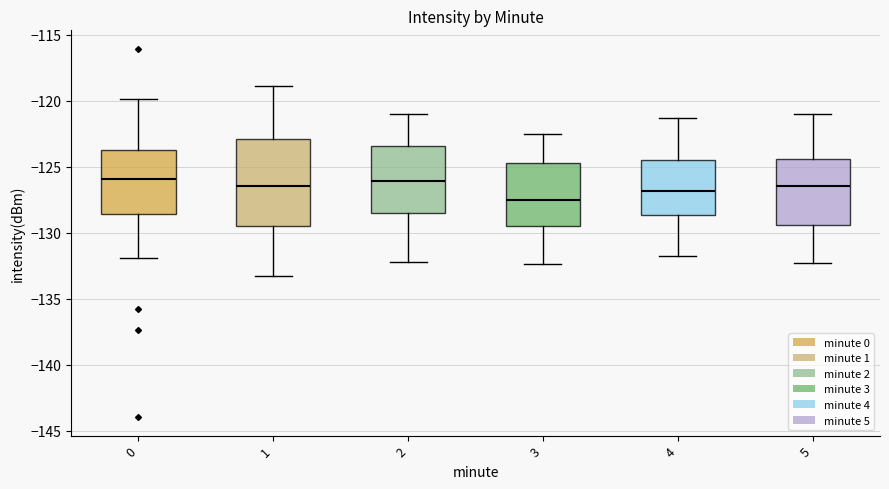

Comparing the boxes themselves (not the whiskers), which one is the tallest?

1